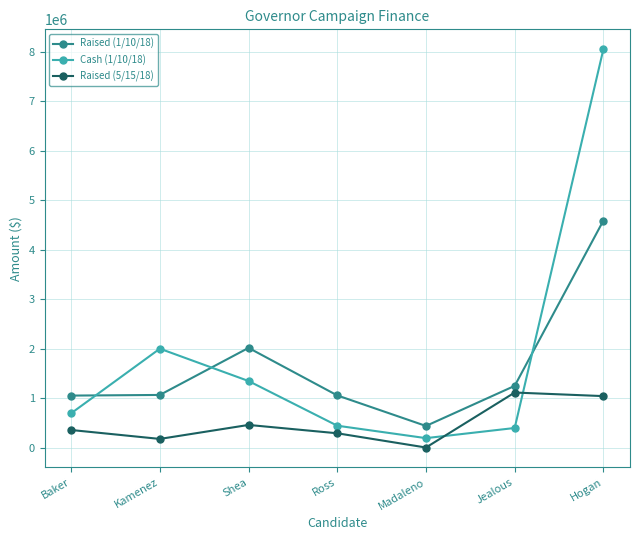

True or false: Cash (1/10/18) and Raised (5/15/18) cross at least once.

True